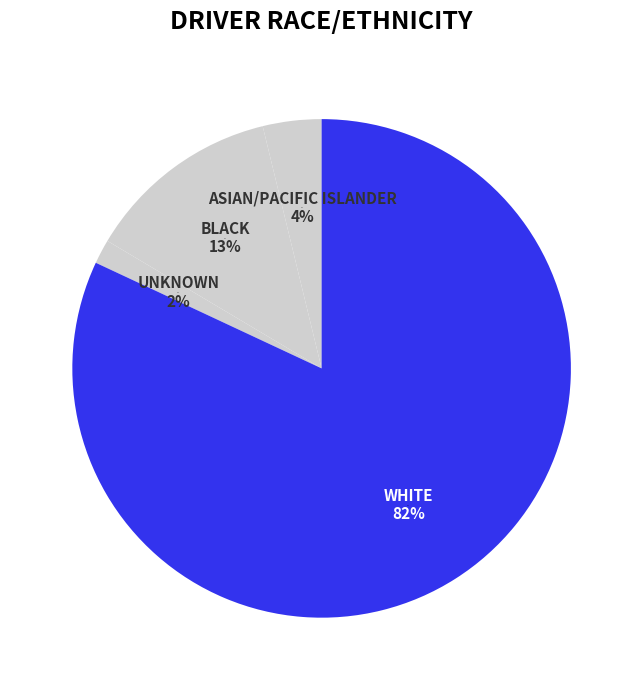

Which has a higher value, Unknown or Asian/Pacific Islander?

Asian/Pacific Islander